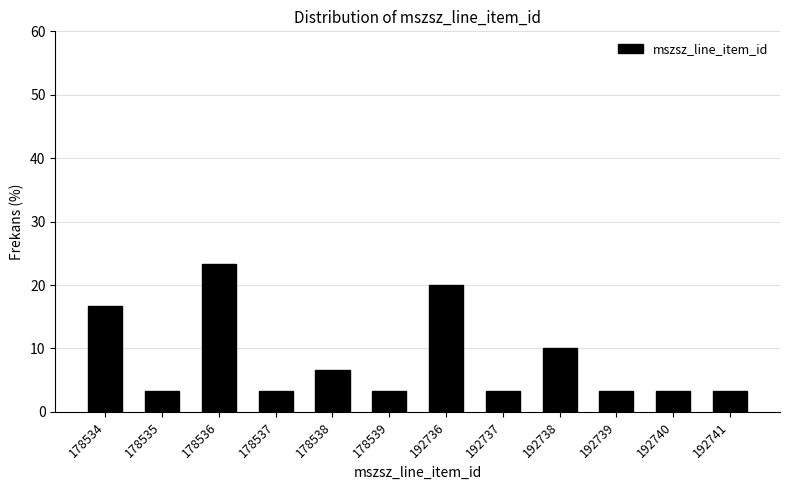

Reading right to left, what are all the values shown in this chart?

192741=3.3	192740=3.3	192739=3.3	192738=10.0	192737=3.3	192736=20.0	178539=3.3	178538=6.7	178537=3.3	178536=23.3	178535=3.3	178534=16.7